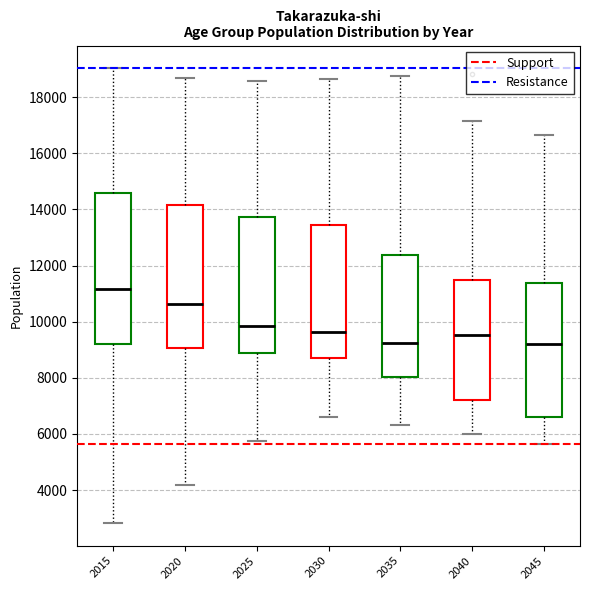

Which box's median line is the highest?

2015